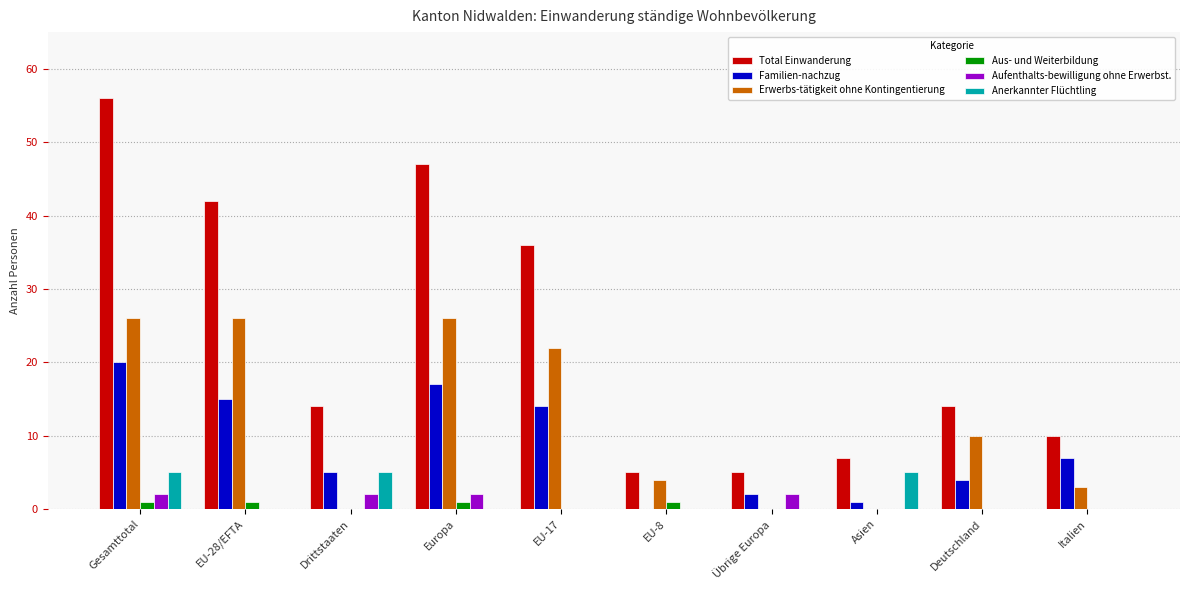

What is the maximum value shown in the chart?

56